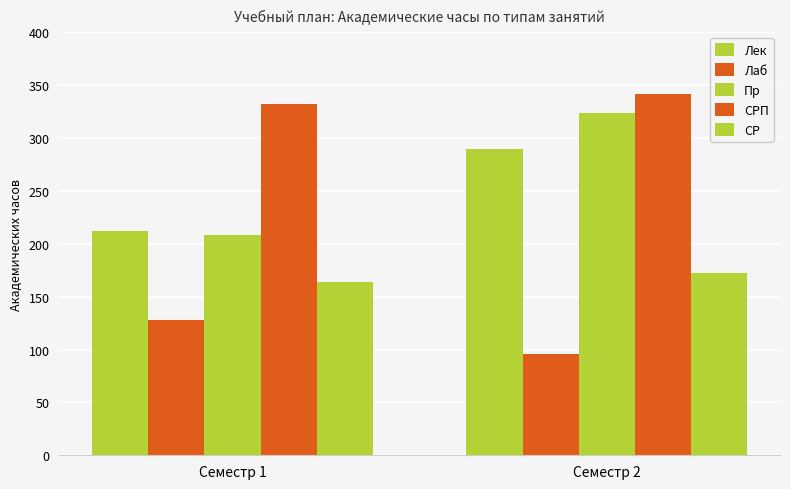

Reading right to left, list all the values displayed in this chart.

Лек: Семестр 2=290	Семестр 1=212
Лаб: Семестр 2=96	Семестр 1=128
Пр: Семестр 2=324	Семестр 1=208
СРП: Семестр 2=342	Семестр 1=332
СР: Семестр 2=172	Семестр 1=164